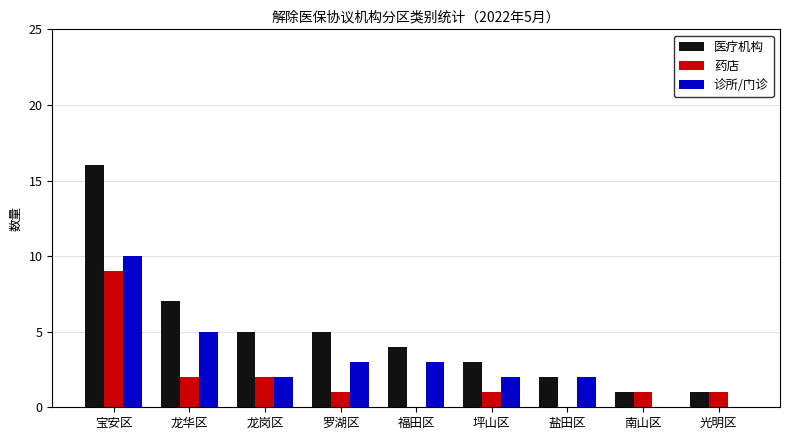

Reading left to right, extract all data points from this chart.

医疗机构: 宝安区=16	龙华区=7	龙岗区=5	罗湖区=5	福田区=4	坪山区=3	盐田区=2	南山区=1	光明区=1
药店: 宝安区=9	龙华区=2	龙岗区=2	罗湖区=1	福田区=0	坪山区=1	盐田区=0	南山区=1	光明区=1
诊所/门诊: 宝安区=10	龙华区=5	龙岗区=2	罗湖区=3	福田区=3	坪山区=2	盐田区=2	南山区=0	光明区=0